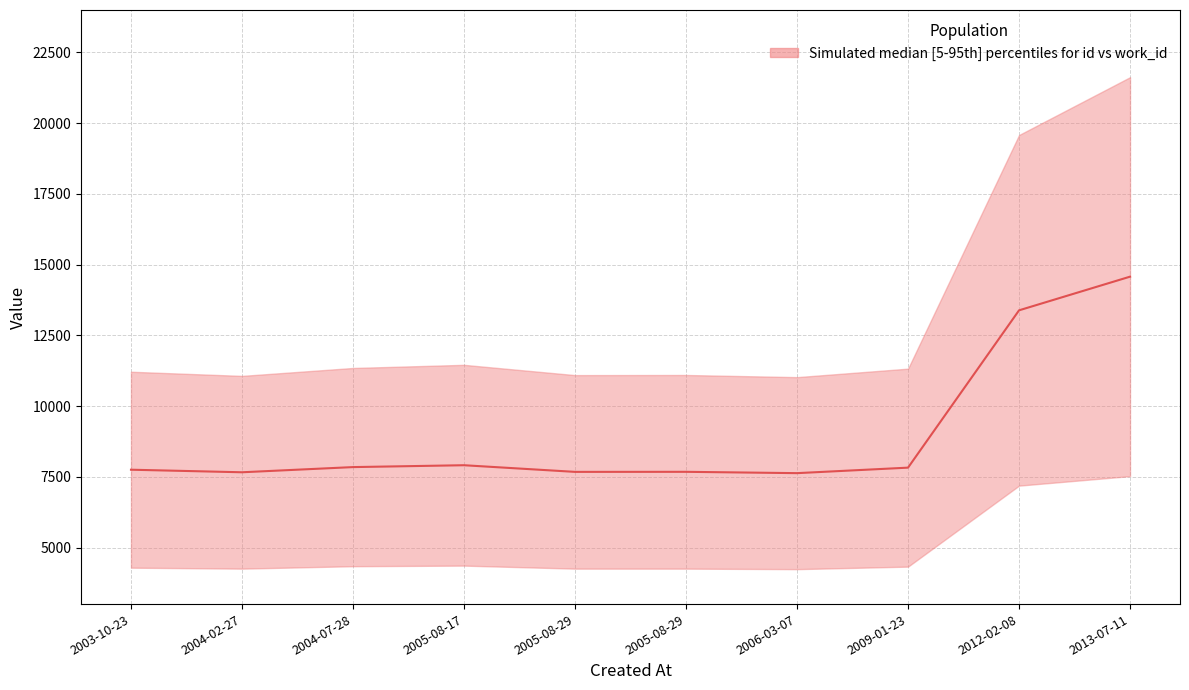

How many data points are above 7823?

4